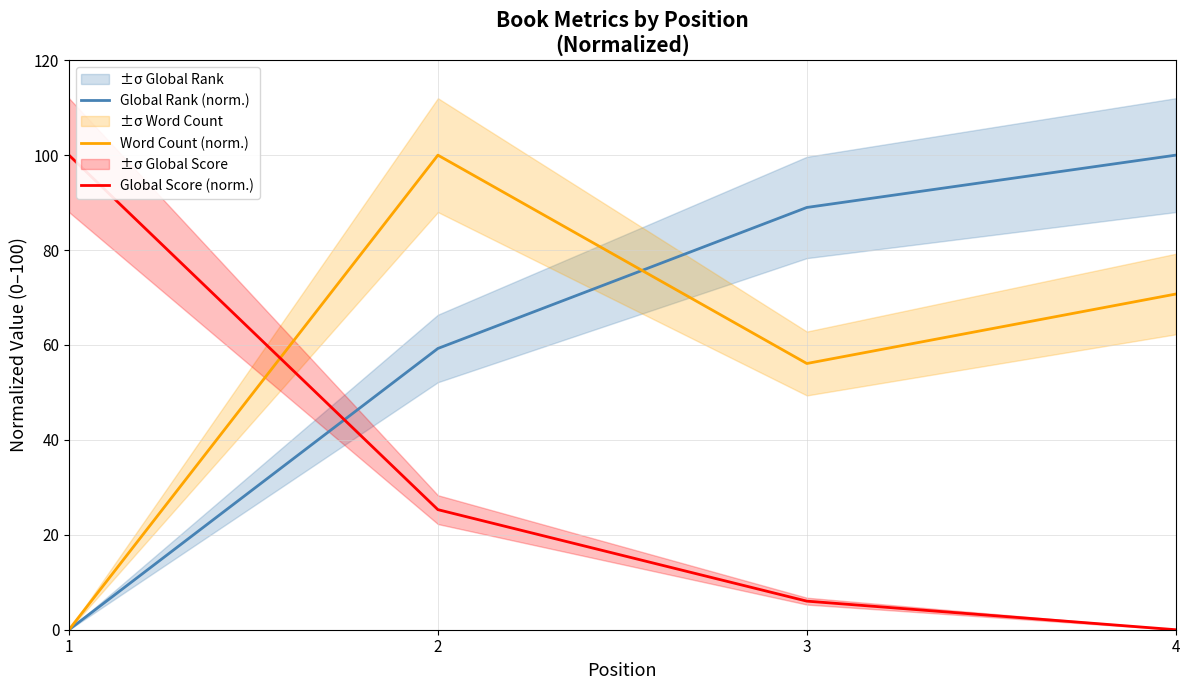

What is the difference between the maximum and minimum values in the Global Score (norm.) series?

100.0